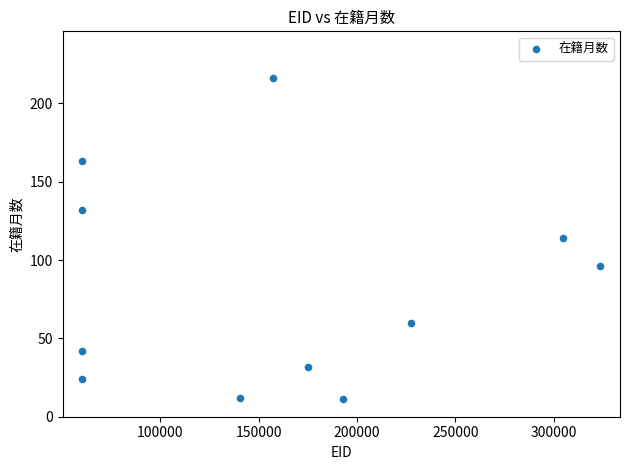

What is the average Y value?

82